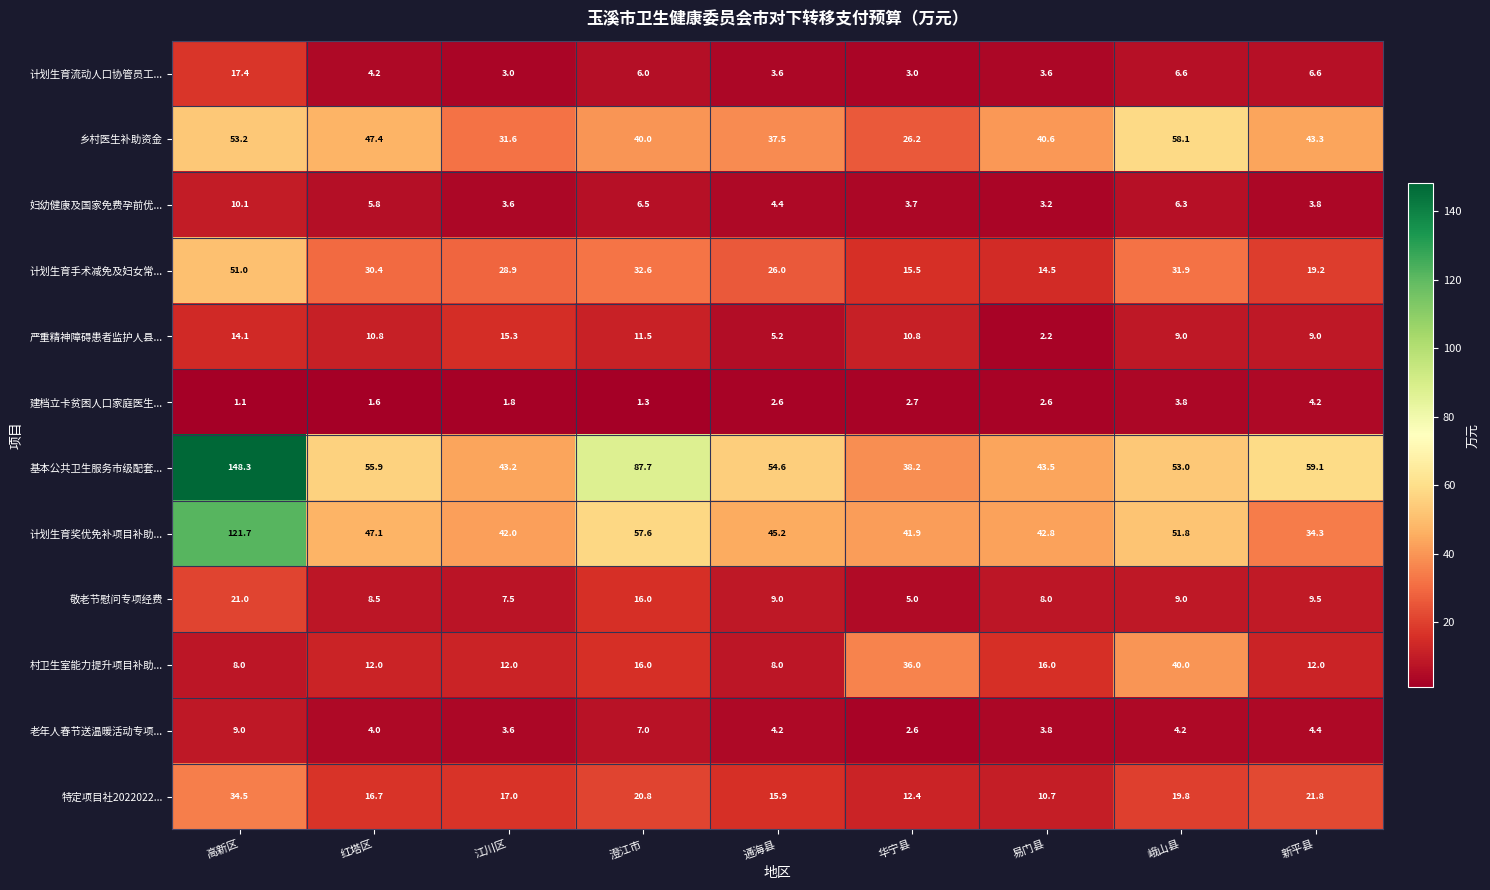

The value of 老年人春节送温暖活动专项... at 通海县 is 4.2. True or false?

True